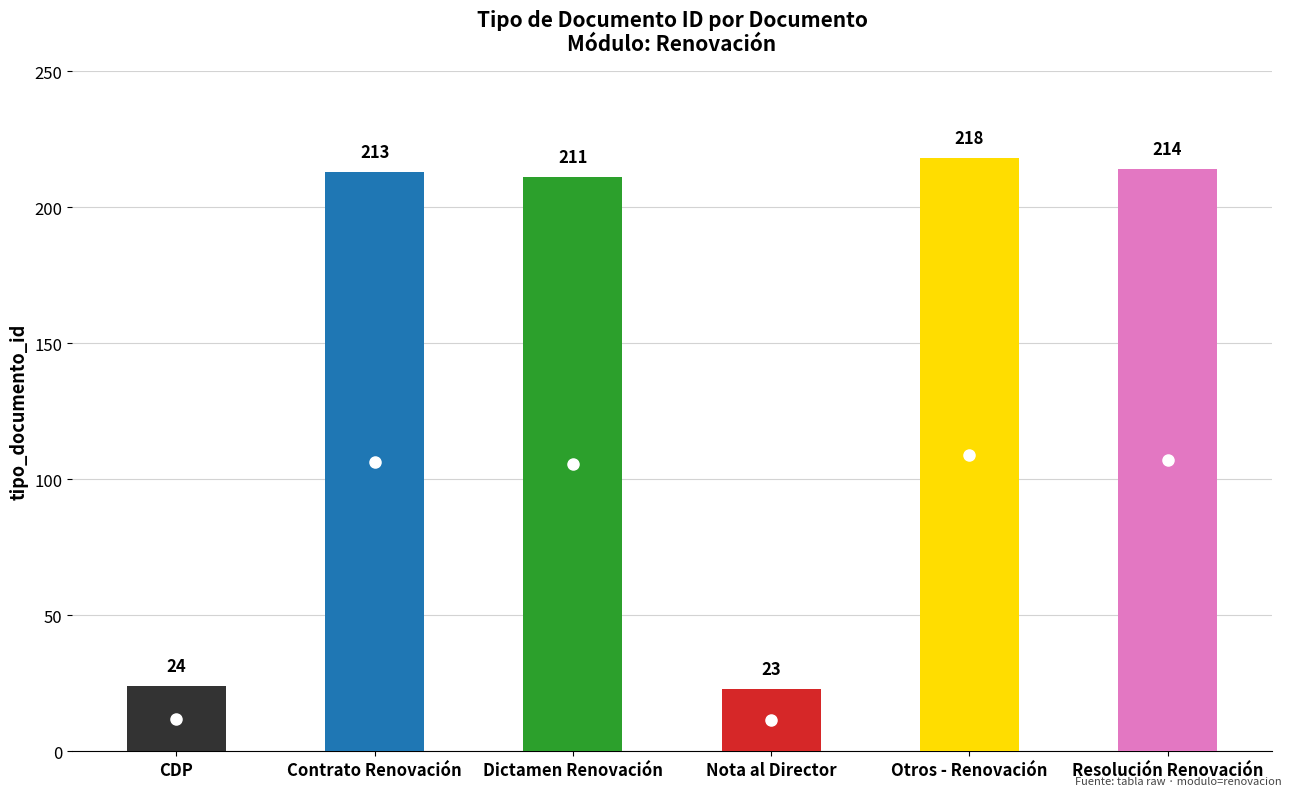

At which label is the value closest to 120?

Dictamen Renovación